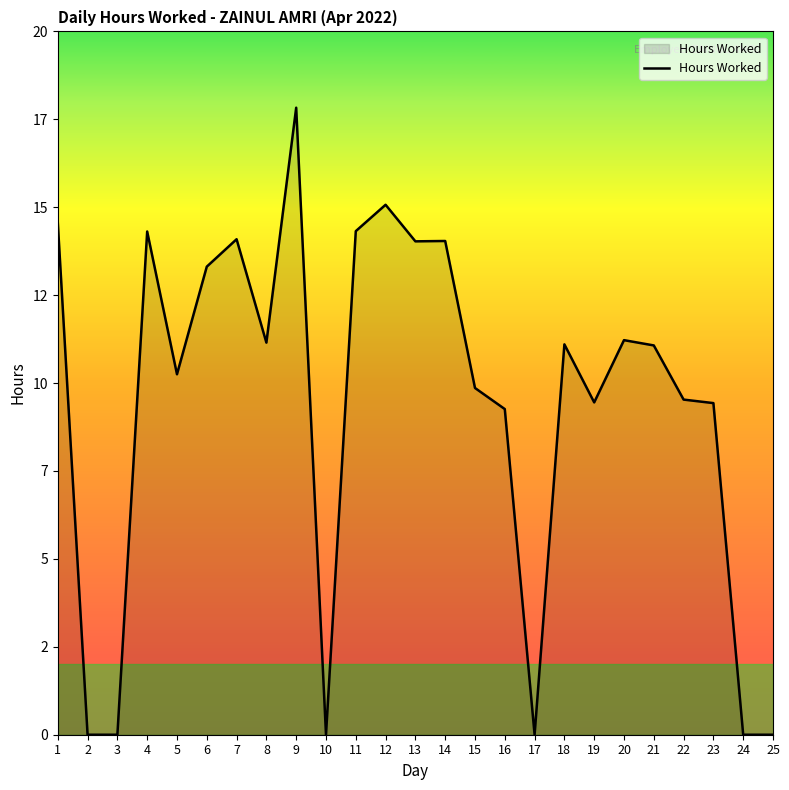

What is the sum of the values at 24 and 16?

9.3